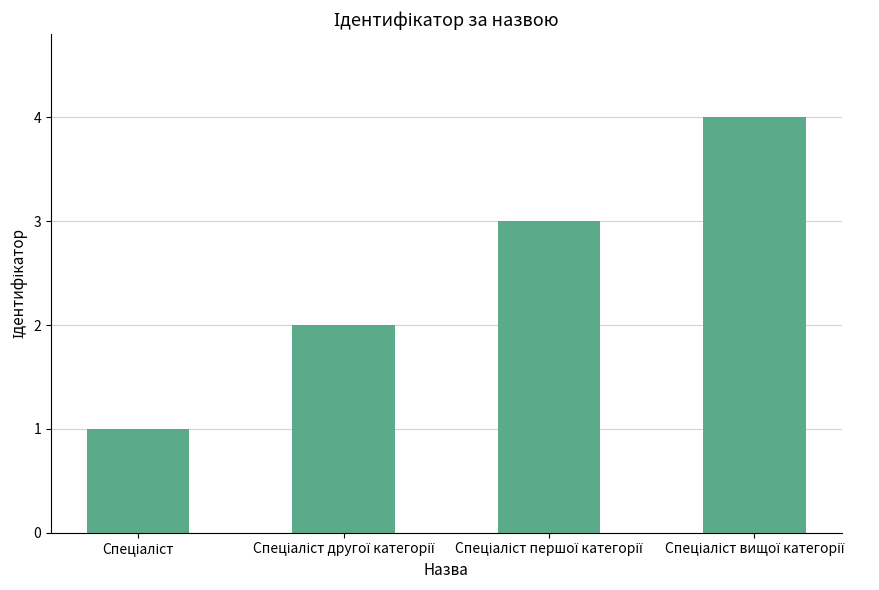

What is the difference between the maximum and minimum values?

3